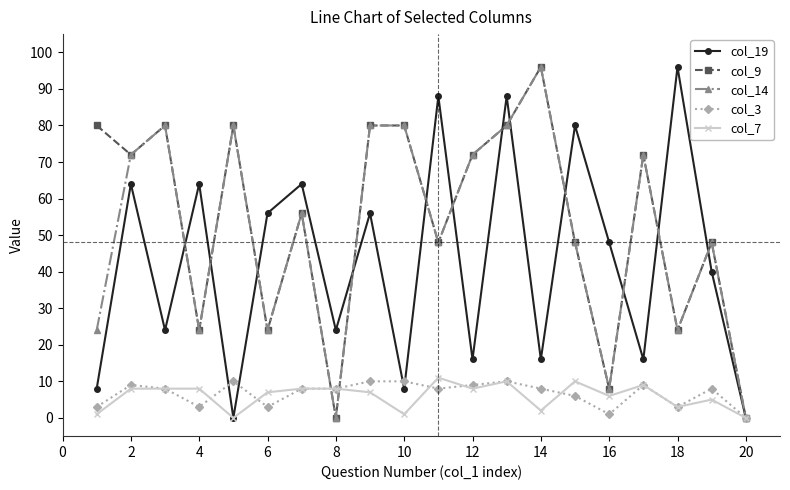

True or false: col_9 has more than 2 interior local peaks.

True